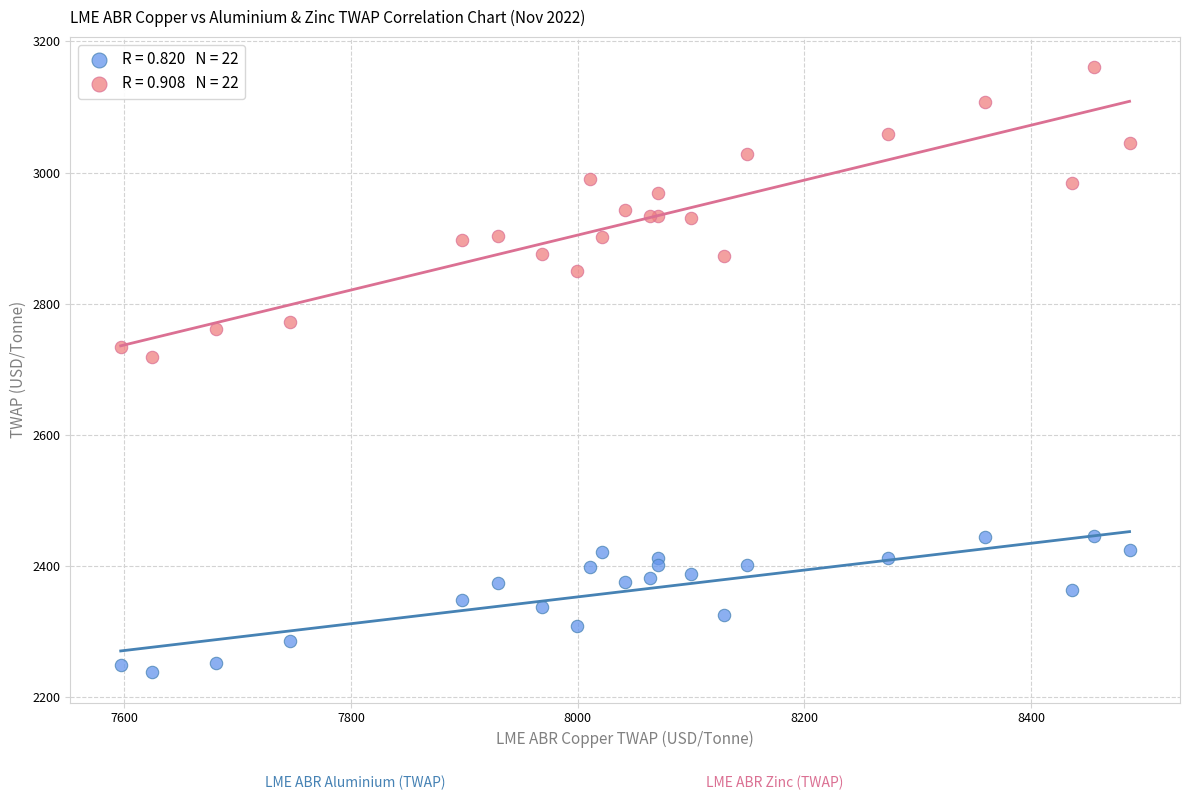

Across all series, what Y value is closest to 2699?

2718.5